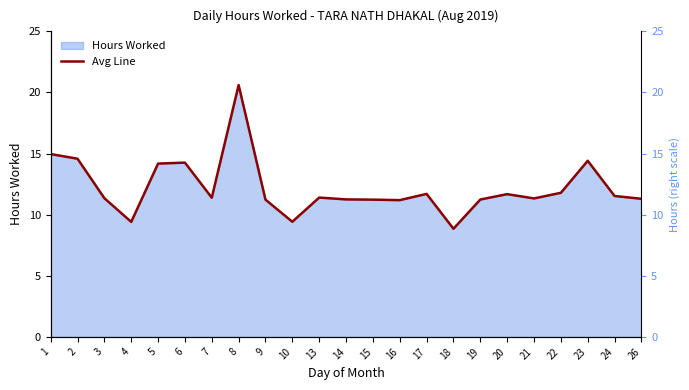

True or false: the data shows 5.1 at 6.

False